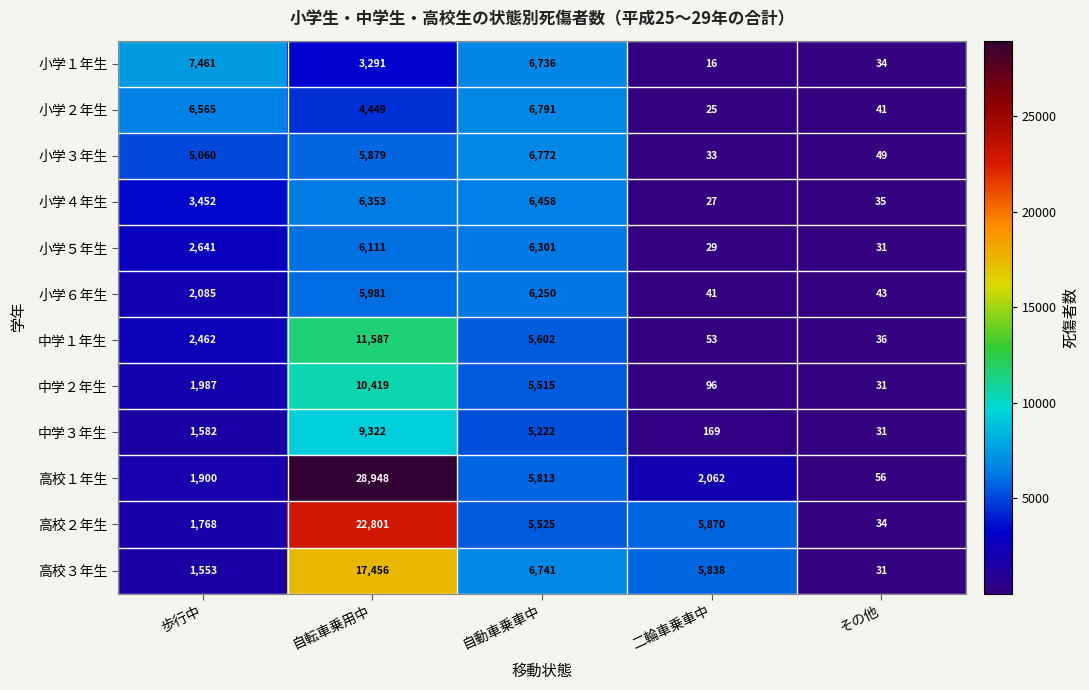

At which category is the sum across all series the highest?

自転車乗用中